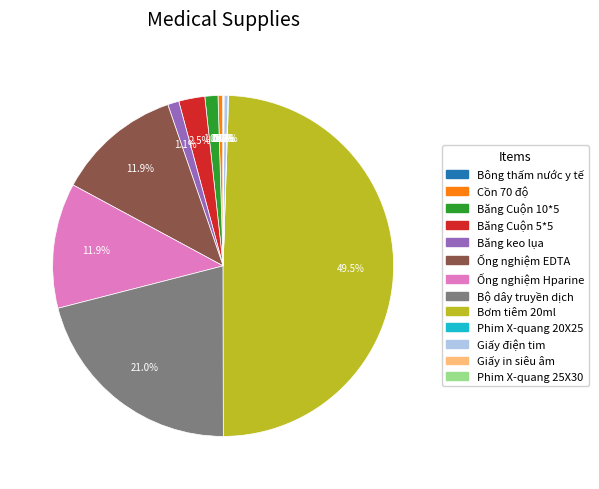

What portion of the pie excludes Băng keo lụa?

98.9%